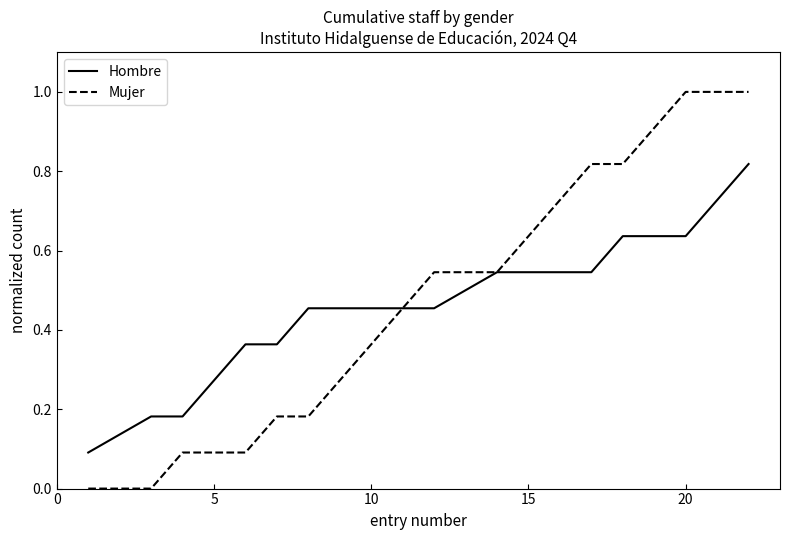

Rank the series by their maximum value, from lowest to highest.

Hombre, Mujer